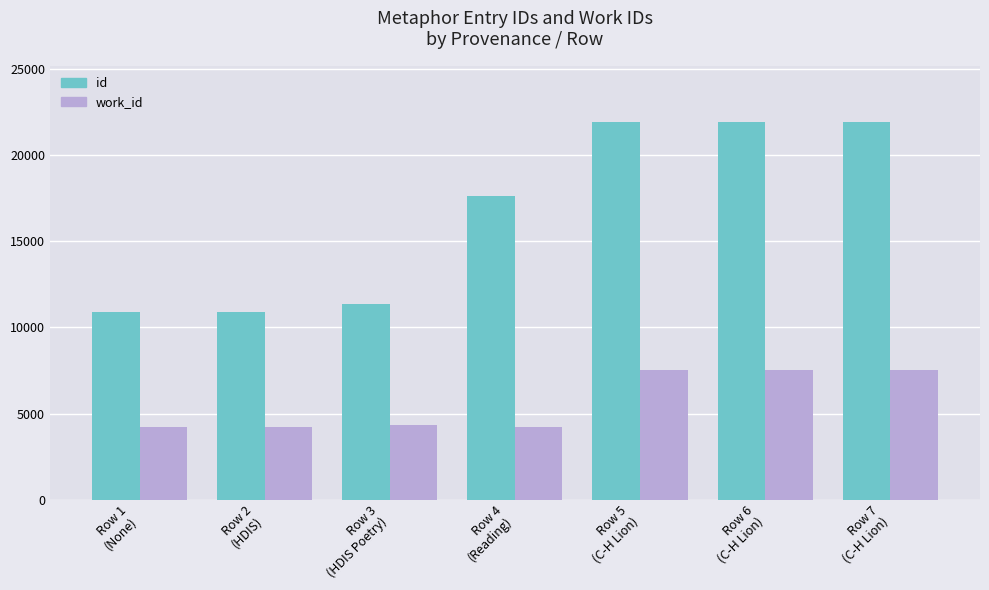

What is the sum of all id values?

116454